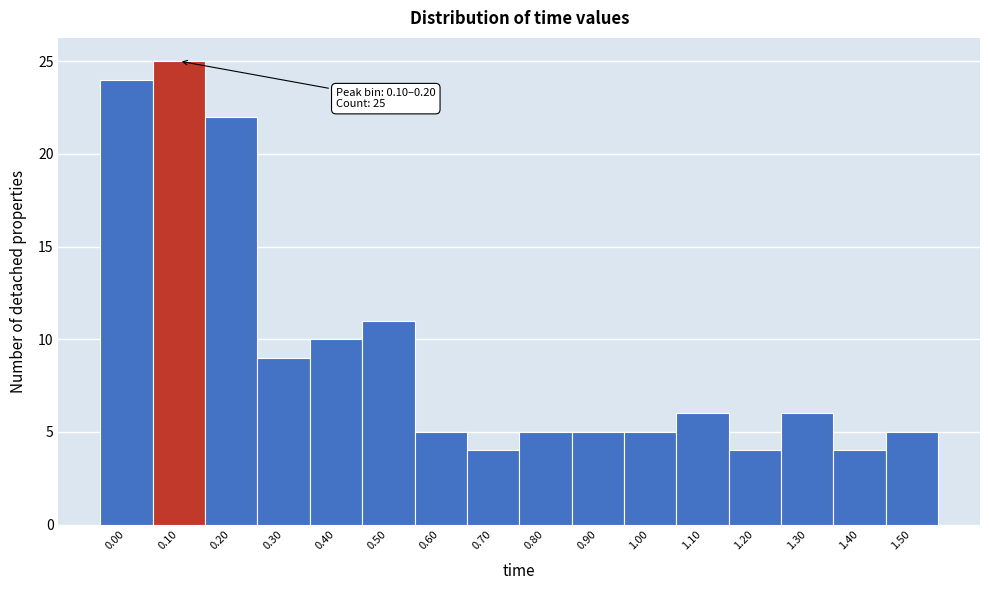

Reading left to right, extract all data points from this chart.

0.00=24	0.10=25	0.20=22	0.30=9	0.40=10	0.50=11	0.60=5	0.70=4	0.80=5	0.90=5	1.00=5	1.10=6	1.20=4	1.30=6	1.40=4	1.50=5